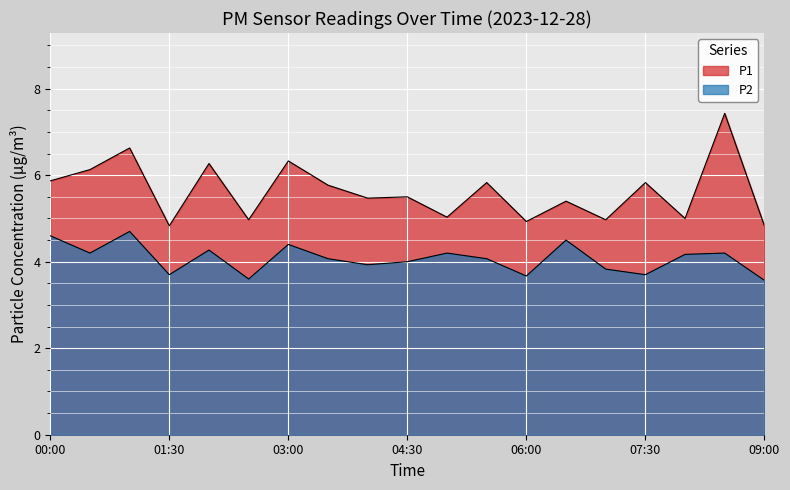

The value of P1 at 05:30 is 3.9. True or false?

False